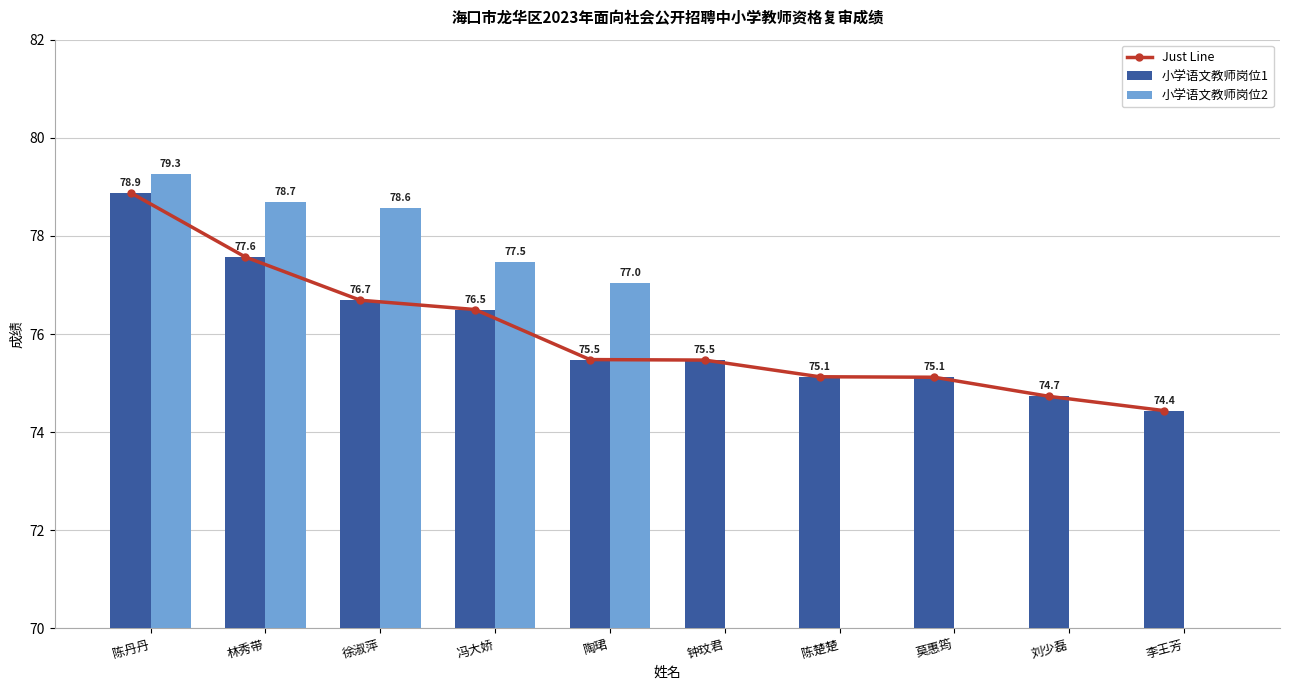

Reading left to right, list all the values displayed in this chart.

Just Line: 78.9	77.6	76.7	76.5	75.5	75.5	75.1	75.1	74.7	74.4
小学语文教师岗位1: 78.9	77.6	76.7	76.5	75.5	75.5	75.1	75.1	74.7	74.4
小学语文教师岗位2: 79.3	78.7	78.6	77.5	77.0	0.0	0.0	0.0	0.0	0.0